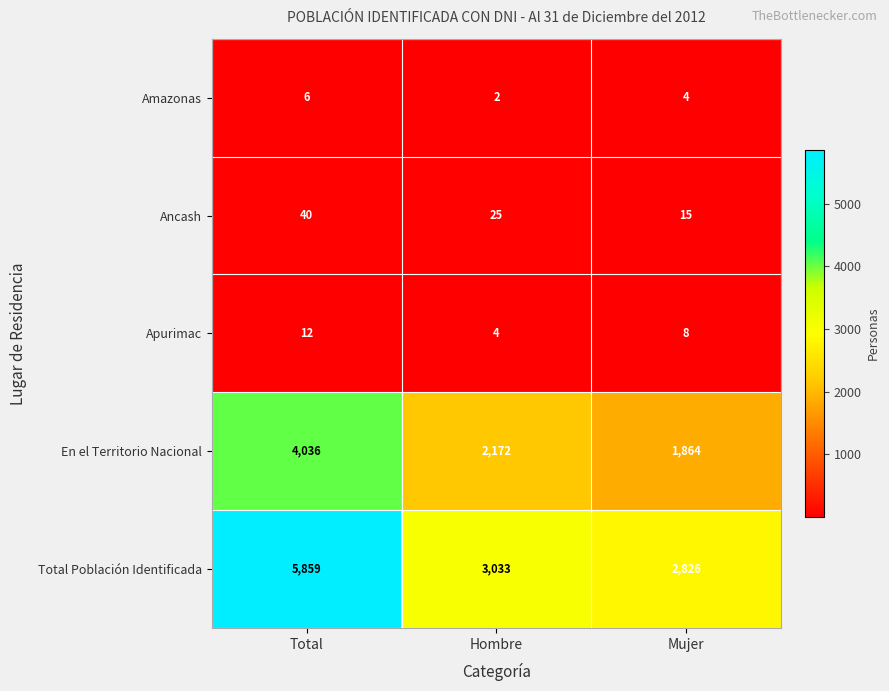

What is the maximum value shown in the chart?

5859